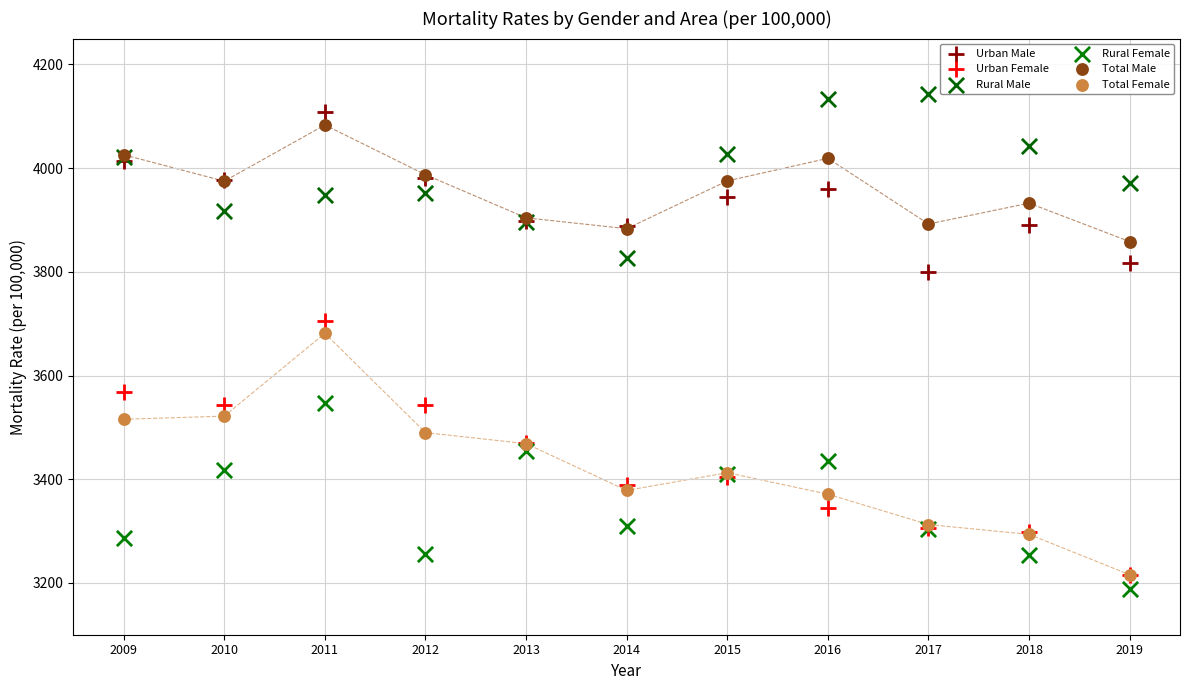

Across all series, what Y value is closest to 3665?

3681.4